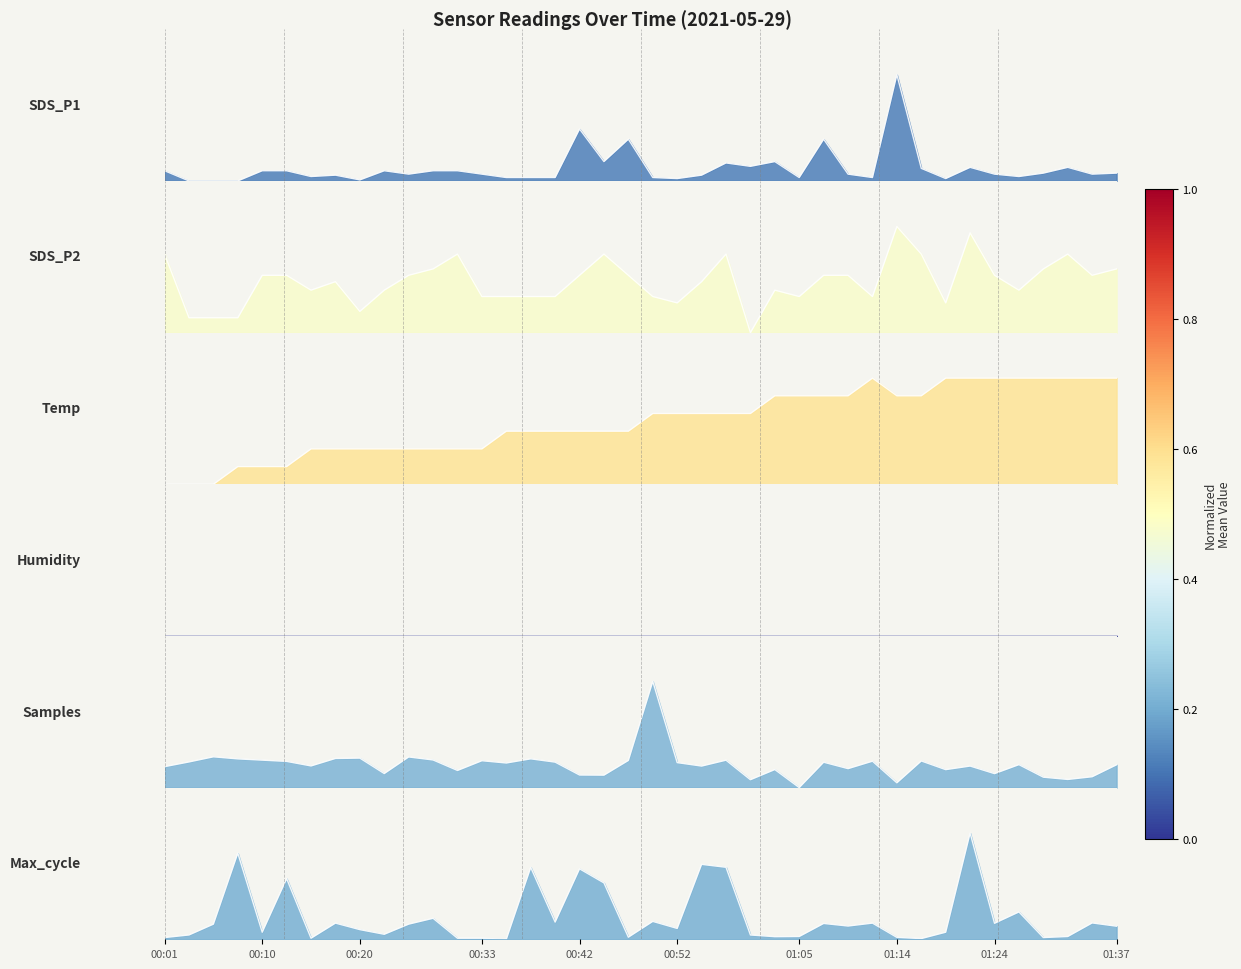

Reading left to right, transcribe all the data shown in this chart.

SDS_P1: 00:01=0.1	00:03=0.0	00:05=0.0	00:08=0.0	00:10=0.1	00:13=0.1	00:15=0.0	00:18=0.0	00:20=0.0	00:23=0.1	00:25=0.0	00:28=0.1	00:30=0.1	00:33=0.0	00:35=0.0	00:37=0.0	00:40=0.0	00:42=0.3	00:45=0.1	00:47=0.3	00:50=0.0	00:52=0.0	00:55=0.0	00:57=0.1	01:00=0.1	01:02=0.1	01:05=0.0	01:07=0.3	01:09=0.0	01:12=0.0	01:14=0.7	01:17=0.1	01:19=0.0	01:22=0.1	01:24=0.0	01:27=0.0	01:29=0.1	01:32=0.1	01:34=0.0	01:37=0.1
SDS_P2: 00:01=0.5	00:03=0.1	00:05=0.1	00:08=0.1	00:10=0.4	00:13=0.4	00:15=0.3	00:18=0.3	00:20=0.1	00:23=0.3	00:25=0.4	00:28=0.4	00:30=0.5	00:33=0.2	00:35=0.2	00:37=0.2	00:40=0.2	00:42=0.4	00:45=0.5	00:47=0.4	00:50=0.2	00:52=0.2	00:55=0.3	00:57=0.5	01:00=0.0	01:02=0.3	01:05=0.2	01:07=0.4	01:09=0.4	01:12=0.2	01:14=0.7	01:17=0.5	01:19=0.2	01:22=0.7	01:24=0.4	01:27=0.3	01:29=0.4	01:32=0.5	01:34=0.4	01:37=0.4
Temp: 00:01=0.0	00:03=0.0	00:05=0.0	00:08=0.1	00:10=0.1	00:13=0.1	00:15=0.2	00:18=0.2	00:20=0.2	00:23=0.2	00:25=0.2	00:28=0.2	00:30=0.2	00:33=0.2	00:35=0.4	00:37=0.4	00:40=0.4	00:42=0.4	00:45=0.4	00:47=0.4	00:50=0.5	00:52=0.5	00:55=0.5	00:57=0.5	01:00=0.5	01:02=0.6	01:05=0.6	01:07=0.6	01:09=0.6	01:12=0.7	01:14=0.6	01:17=0.6	01:19=0.7	01:22=0.7	01:24=0.7	01:27=0.7	01:29=0.7	01:32=0.7	01:34=0.7	01:37=0.7
Samples: 00:01=0.1	00:03=0.2	00:05=0.2	00:08=0.2	00:10=0.2	00:13=0.2	00:15=0.1	00:18=0.2	00:20=0.2	00:23=0.1	00:25=0.2	00:28=0.2	00:30=0.1	00:33=0.2	00:35=0.2	00:37=0.2	00:40=0.2	00:42=0.1	00:45=0.1	00:47=0.2	00:50=0.7	00:52=0.2	00:55=0.1	00:57=0.2	01:00=0.1	01:02=0.1	01:05=0.0	01:07=0.2	01:09=0.1	01:12=0.2	01:14=0.0	01:17=0.2	01:19=0.1	01:22=0.1	01:24=0.1	01:27=0.2	01:29=0.1	01:32=0.1	01:34=0.1	01:37=0.2
Max_cycle: 00:01=0.0	00:03=0.0	00:05=0.1	00:08=0.6	00:10=0.0	00:13=0.4	00:15=0.0	00:18=0.1	00:20=0.1	00:23=0.0	00:25=0.1	00:28=0.1	00:30=0.0	00:33=0.0	00:35=0.0	00:37=0.5	00:40=0.1	00:42=0.5	00:45=0.4	00:47=0.0	00:50=0.1	00:52=0.1	00:55=0.5	00:57=0.5	01:00=0.0	01:02=0.0	01:05=0.0	01:07=0.1	01:09=0.1	01:12=0.1	01:14=0.0	01:17=0.0	01:19=0.0	01:22=0.7	01:24=0.1	01:27=0.2	01:29=0.0	01:32=0.0	01:34=0.1	01:37=0.1